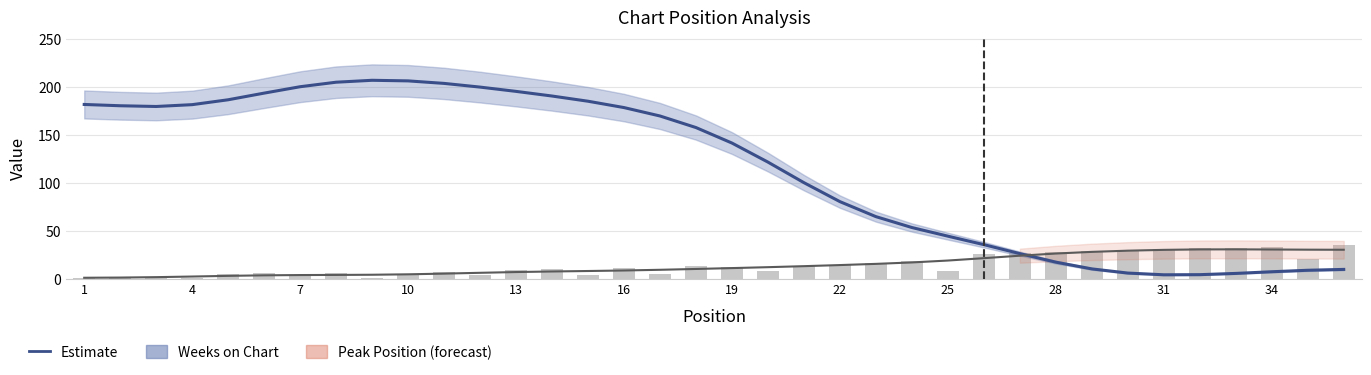

What is the sum of the Peak Position values at 28 and 24?

47.9